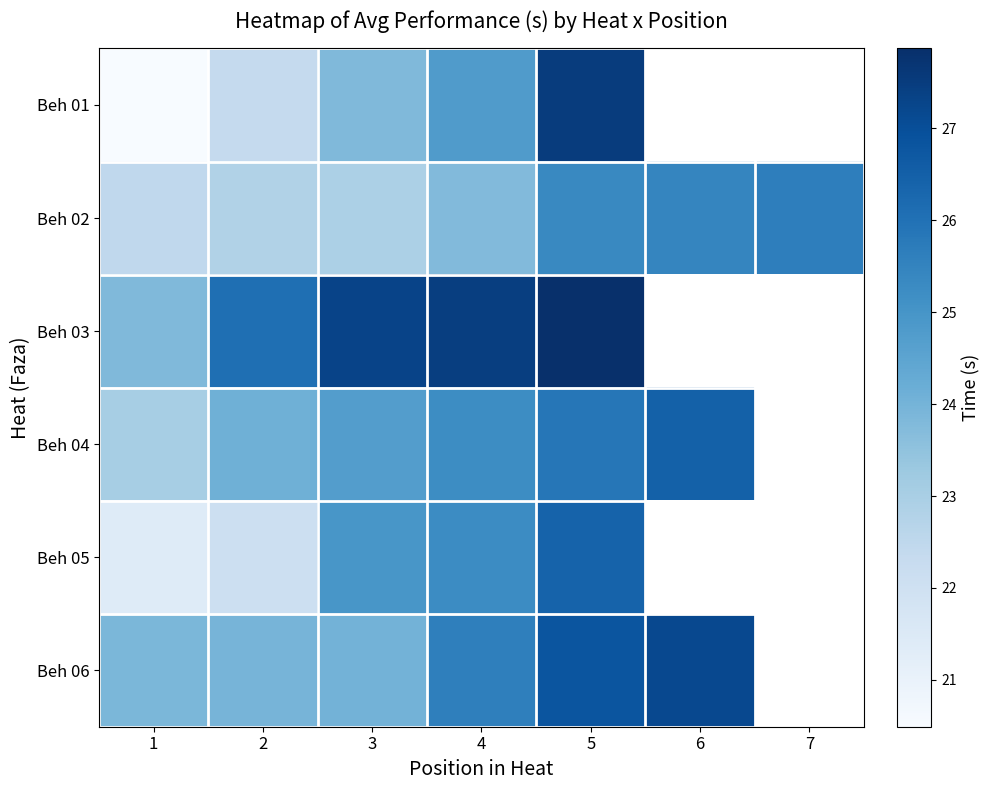

Which category has the lowest value across all series?

1